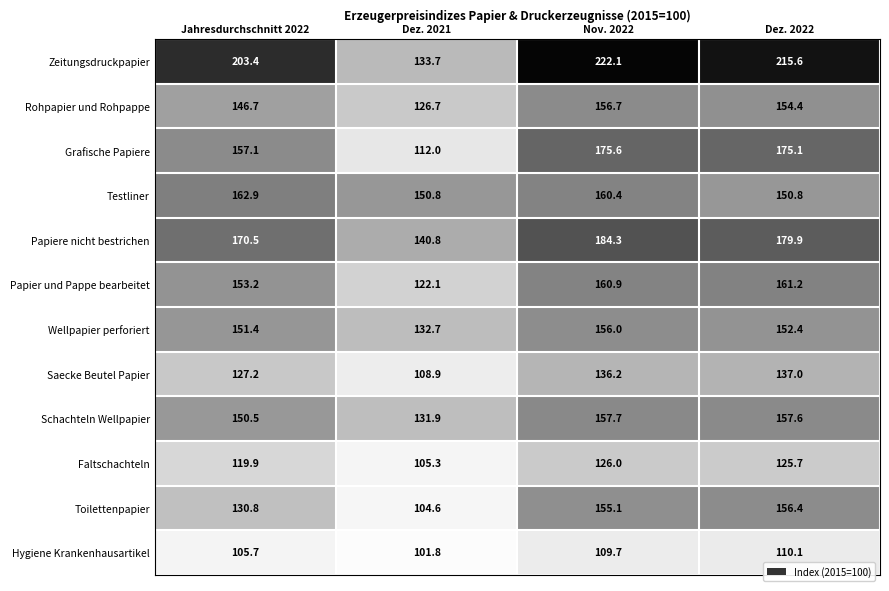

At which category is the sum across all series the highest?

Nov. 2022